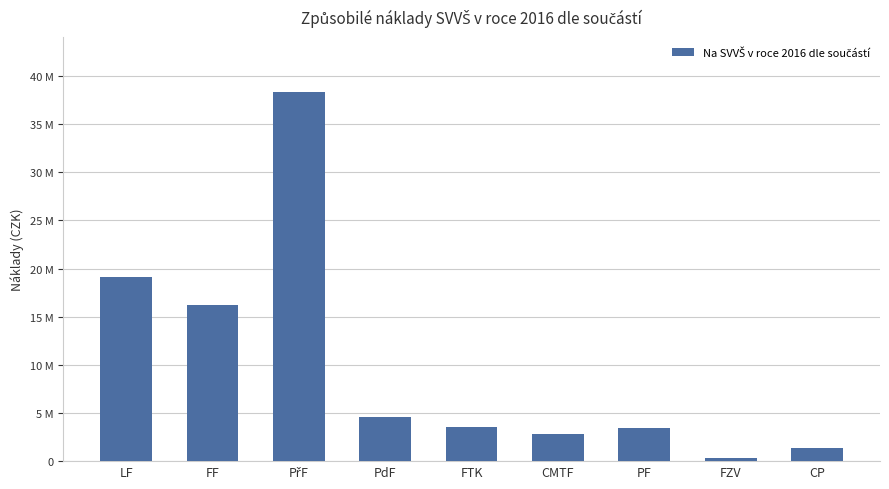

Reading right to left, extract all data points from this chart.

1403961.6	335872.0	3440591.0	2839471.0	3511448.0	4590947.0	38276985.0	16188383.3	19080325.0